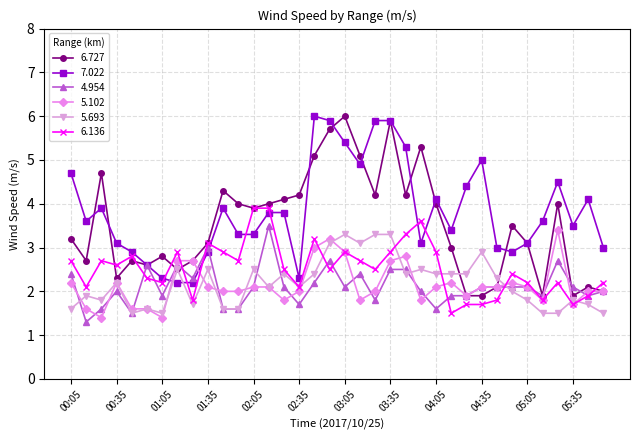

What are all the series names shown in the legend?

6.727, 7.022, 4.954, 5.102, 5.693, 6.136